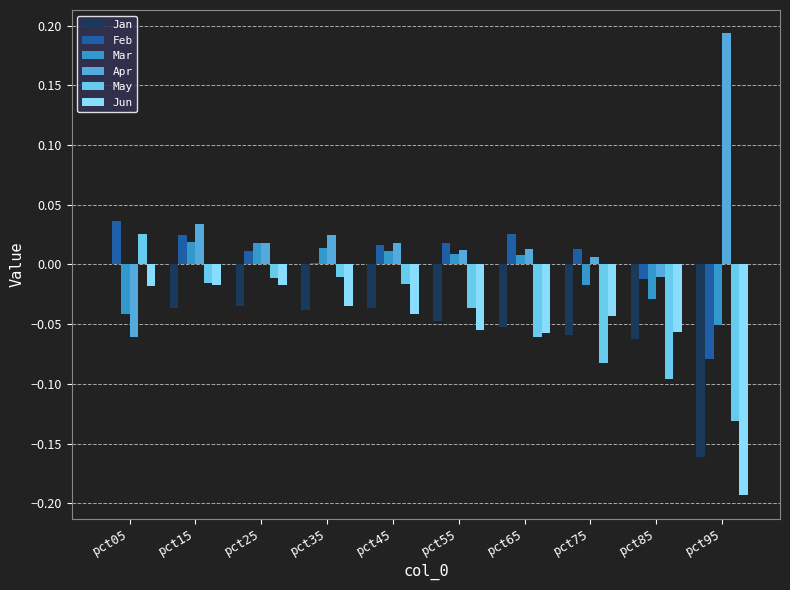

The Feb series shows 0.0 at pct75. True or false?

True